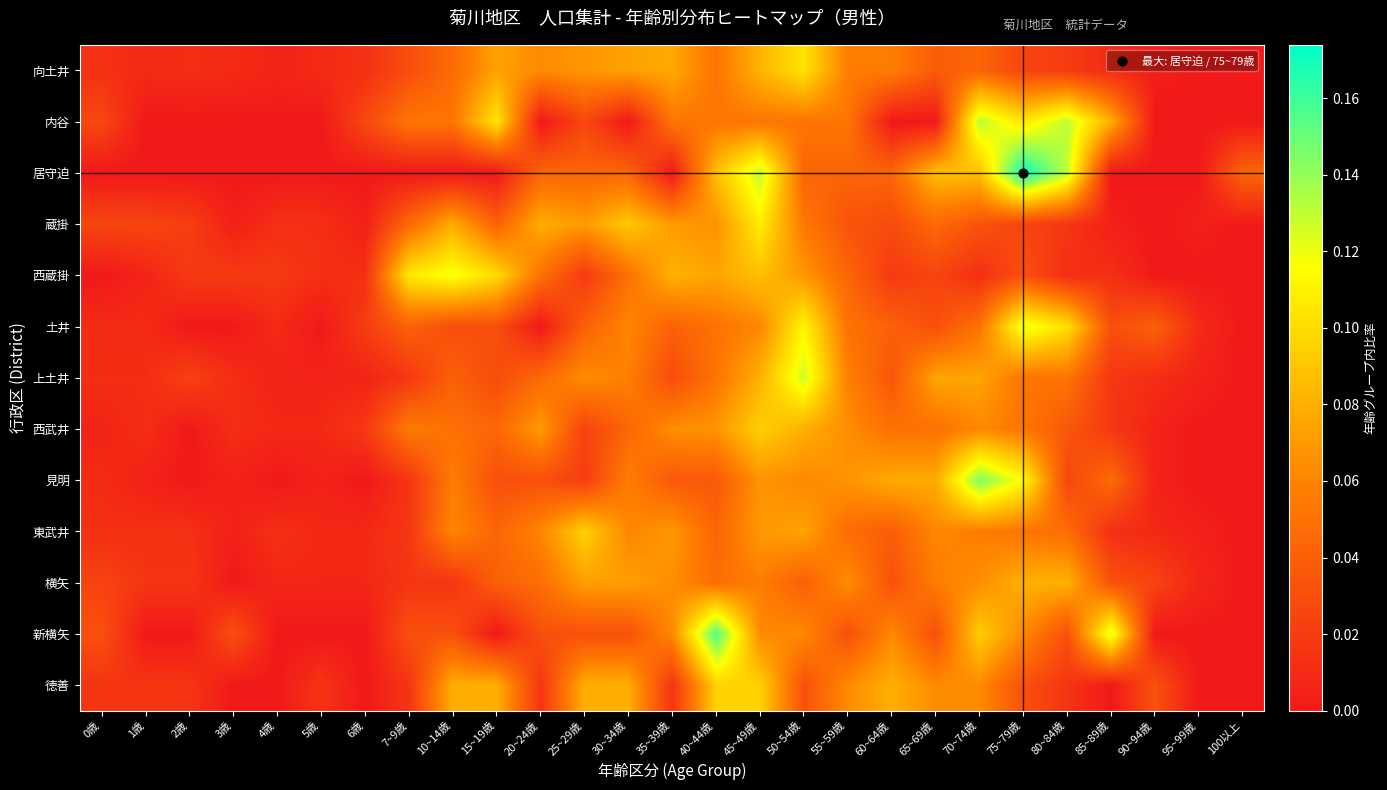

Reading left to right, transcribe all the data shown in this chart.

向土井: 0歳=0.0	1歳=0.0	2歳=0.0	3歳=0.0	4歳=0.0	5歳=0.0	6歳=0.0	7~9歳=0.0	10~14歳=0.0	15~19歳=0.1	20~24歳=0.1	25~29歳=0.1	30~34歳=0.1	35~39歳=0.1	40~44歳=0.1	45~49歳=0.1	50~54歳=0.1	55~59歳=0.1	60~64歳=0.1	65~69歳=0.0	70~74歳=0.0	75~79歳=0.0	80~84歳=0.0	85~89歳=0.0	90~94歳=0.0	95~99歳=0.0	100以上=0.0
内谷: 0歳=0.0	1歳=0.0	2歳=0.0	3歳=0.0	4歳=0.0	5歳=0.0	6歳=0.0	7~9歳=0.1	10~14歳=0.1	15~19歳=0.1	20~24歳=0.0	25~29歳=0.0	30~34歳=0.0	35~39歳=0.1	40~44歳=0.1	45~49歳=0.1	50~54歳=0.1	55~59歳=0.1	60~64歳=0.0	65~69歳=0.0	70~74歳=0.1	75~79歳=0.1	80~84歳=0.1	85~89歳=0.1	90~94歳=0.0	95~99歳=0.0	100以上=0.0
居守迫: 0歳=0.0	1歳=0.0	2歳=0.0	3歳=0.0	4歳=0.0	5歳=0.0	6歳=0.0	7~9歳=0.0	10~14歳=0.0	15~19歳=0.0	20~24歳=0.0	25~29歳=0.0	30~34歳=0.0	35~39歳=0.0	40~44歳=0.1	45~49歳=0.1	50~54歳=0.0	55~59歳=0.0	60~64歳=0.0	65~69歳=0.1	70~74歳=0.1	75~79歳=0.2	80~84歳=0.1	85~89歳=0.0	90~94歳=0.0	95~99歳=0.0	100以上=0.0
蔵掛: 0歳=0.0	1歳=0.0	2歳=0.0	3歳=0.0	4歳=0.0	5歳=0.0	6歳=0.0	7~9歳=0.0	10~14歳=0.1	15~19歳=0.0	20~24歳=0.1	25~29歳=0.1	30~34歳=0.1	35~39歳=0.1	40~44歳=0.1	45~49歳=0.1	50~54歳=0.1	55~59歳=0.0	60~64歳=0.0	65~69歳=0.0	70~74歳=0.0	75~79歳=0.0	80~84歳=0.0	85~89歳=0.0	90~94歳=0.0	95~99歳=0.0	100以上=0.0
西蔵掛: 0歳=0.0	1歳=0.0	2歳=0.0	3歳=0.0	4歳=0.0	5歳=0.0	6歳=0.0	7~9歳=0.1	10~14歳=0.1	15~19歳=0.1	20~24歳=0.1	25~29歳=0.0	30~34歳=0.1	35~39歳=0.1	40~44歳=0.1	45~49歳=0.1	50~54歳=0.1	55~59歳=0.0	60~64歳=0.0	65~69歳=0.0	70~74歳=0.0	75~79歳=0.0	80~84歳=0.0	85~89歳=0.0	90~94歳=0.0	95~99歳=0.0	100以上=0.0
土井: 0歳=0.0	1歳=0.0	2歳=0.0	3歳=0.0	4歳=0.0	5歳=0.0	6歳=0.0	7~9歳=0.0	10~14歳=0.0	15~19歳=0.0	20~24歳=0.0	25~29歳=0.0	30~34歳=0.1	35~39歳=0.0	40~44歳=0.1	45~49歳=0.1	50~54歳=0.1	55~59歳=0.1	60~64歳=0.0	65~69歳=0.0	70~74歳=0.1	75~79歳=0.1	80~84歳=0.1	85~89歳=0.0	90~94歳=0.0	95~99歳=0.0	100以上=0.0
上土井: 0歳=0.0	1歳=0.0	2歳=0.0	3歳=0.0	4歳=0.0	5歳=0.0	6歳=0.0	7~9歳=0.0	10~14歳=0.0	15~19歳=0.0	20~24歳=0.0	25~29歳=0.1	30~34歳=0.1	35~39歳=0.0	40~44歳=0.1	45~49歳=0.1	50~54歳=0.1	55~59歳=0.1	60~64歳=0.0	65~69歳=0.1	70~74歳=0.1	75~79歳=0.1	80~84歳=0.1	85~89歳=0.0	90~94歳=0.0	95~99歳=0.0	100以上=0.0
西武井: 0歳=0.0	1歳=0.0	2歳=0.0	3歳=0.0	4歳=0.0	5歳=0.0	6歳=0.0	7~9歳=0.1	10~14歳=0.1	15~19歳=0.0	20~24歳=0.1	25~29歳=0.0	30~34歳=0.0	35~39歳=0.1	40~44歳=0.1	45~49歳=0.1	50~54歳=0.1	55~59歳=0.1	60~64歳=0.1	65~69歳=0.1	70~74歳=0.1	75~79歳=0.1	80~84歳=0.0	85~89歳=0.0	90~94歳=0.0	95~99歳=0.0	100以上=0.0
見明: 0歳=0.0	1歳=0.0	2歳=0.0	3歳=0.0	4歳=0.0	5歳=0.0	6歳=0.0	7~9歳=0.0	10~14歳=0.1	15~19歳=0.0	20~24歳=0.0	25~29歳=0.0	30~34歳=0.1	35~39歳=0.0	40~44歳=0.0	45~49歳=0.1	50~54歳=0.1	55~59歳=0.1	60~64歳=0.1	65~69歳=0.1	70~74歳=0.1	75~79歳=0.1	80~84歳=0.0	85~89歳=0.0	90~94歳=0.0	95~99歳=0.0	100以上=0.0
東武井: 0歳=0.0	1歳=0.0	2歳=0.0	3歳=0.0	4歳=0.0	5歳=0.0	6歳=0.0	7~9歳=0.0	10~14歳=0.1	15~19歳=0.0	20~24歳=0.1	25~29歳=0.1	30~34歳=0.1	35~39歳=0.1	40~44歳=0.0	45~49歳=0.1	50~54歳=0.1	55~59歳=0.0	60~64歳=0.0	65~69歳=0.1	70~74歳=0.1	75~79歳=0.1	80~84歳=0.0	85~89歳=0.0	90~94歳=0.0	95~99歳=0.0	100以上=0.0
横矢: 0歳=0.0	1歳=0.0	2歳=0.0	3歳=0.0	4歳=0.0	5歳=0.0	6歳=0.0	7~9歳=0.0	10~14歳=0.0	15~19歳=0.0	20~24歳=0.0	25~29歳=0.1	30~34歳=0.1	35~39歳=0.1	40~44歳=0.0	45~49歳=0.1	50~54歳=0.0	55~59歳=0.1	60~64歳=0.0	65~69歳=0.1	70~74歳=0.1	75~79歳=0.1	80~84歳=0.1	85~89歳=0.0	90~94歳=0.0	95~99歳=0.0	100以上=0.0
新横矢: 0歳=0.0	1歳=0.0	2歳=0.0	3歳=0.0	4歳=0.0	5歳=0.0	6歳=0.0	7~9歳=0.0	10~14歳=0.0	15~19歳=0.0	20~24歳=0.0	25~29歳=0.0	30~34歳=0.0	35~39歳=0.1	40~44歳=0.2	45~49歳=0.1	50~54歳=0.1	55~59歳=0.0	60~64歳=0.1	65~69歳=0.0	70~74歳=0.1	75~79歳=0.1	80~84歳=0.0	85~89歳=0.1	90~94歳=0.0	95~99歳=0.0	100以上=0.0
徳善: 0歳=0.0	1歳=0.0	2歳=0.0	3歳=0.0	4歳=0.0	5歳=0.0	6歳=0.0	7~9歳=0.0	10~14歳=0.1	15~19歳=0.1	20~24歳=0.0	25~29歳=0.1	30~34歳=0.1	35~39歳=0.0	40~44歳=0.1	45~49歳=0.1	50~54歳=0.0	55~59歳=0.1	60~64歳=0.1	65~69歳=0.1	70~74歳=0.1	75~79歳=0.0	80~84歳=0.0	85~89歳=0.0	90~94歳=0.0	95~99歳=0.0	100以上=0.0